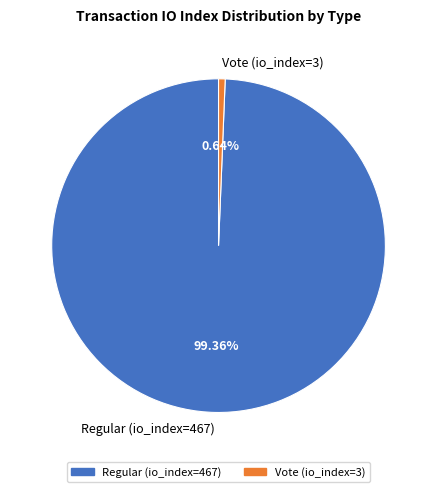

True or false: Regular (io_index=467) accounts for 88% of the total.

False